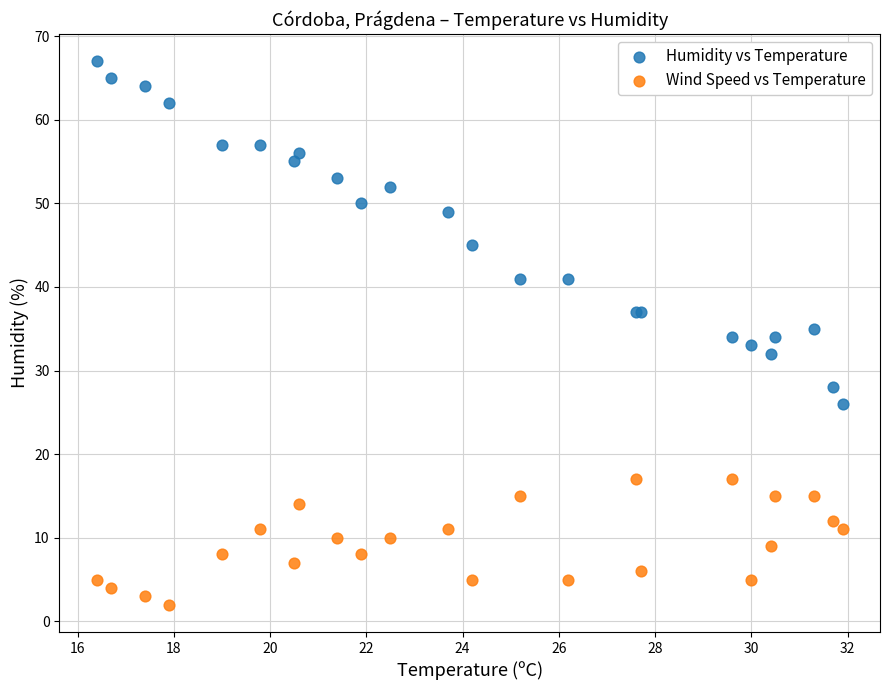

Which series contains the lowest Y value?

Wind Speed vs Temperature